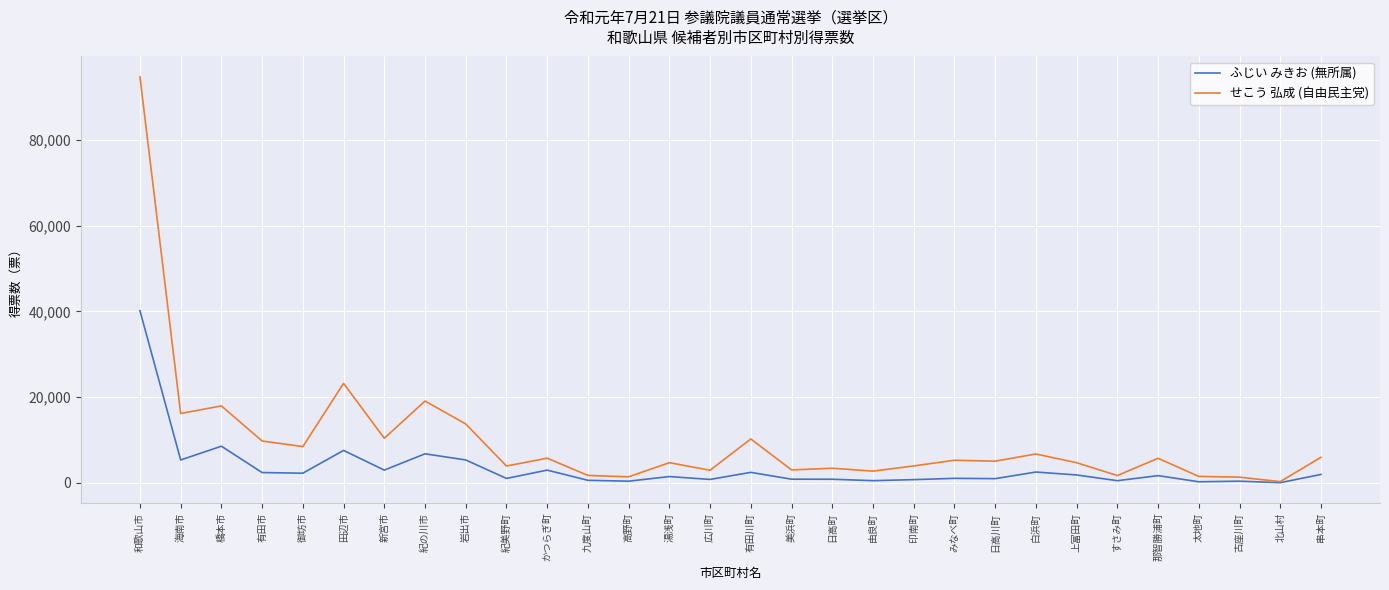

Is this an area chart (filled region under the line)?

No